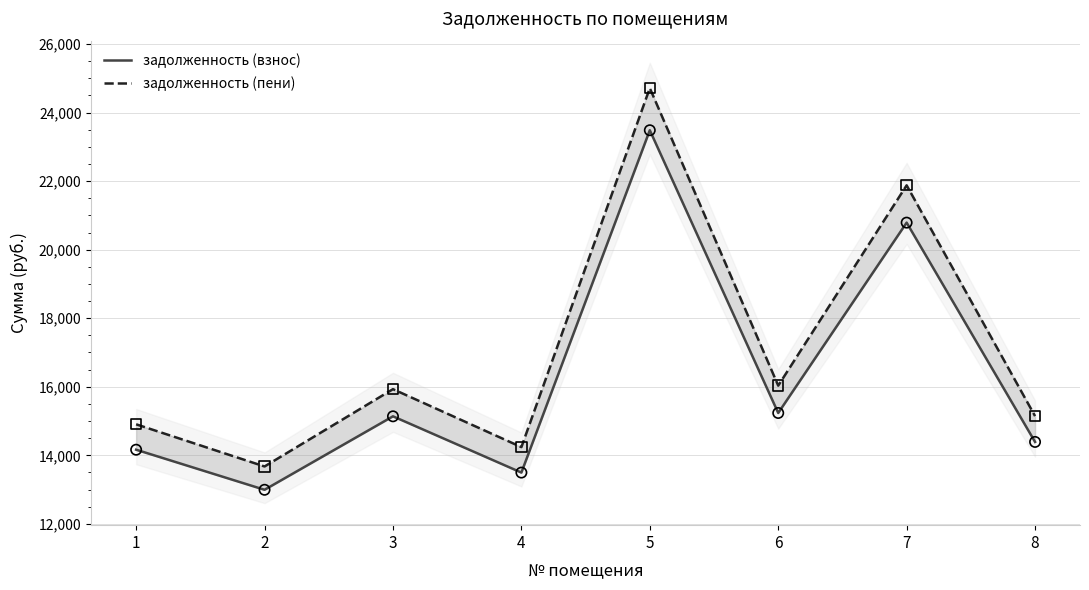

What are all the series names shown in the legend?

задолженность (взнос), задолженность (пени)